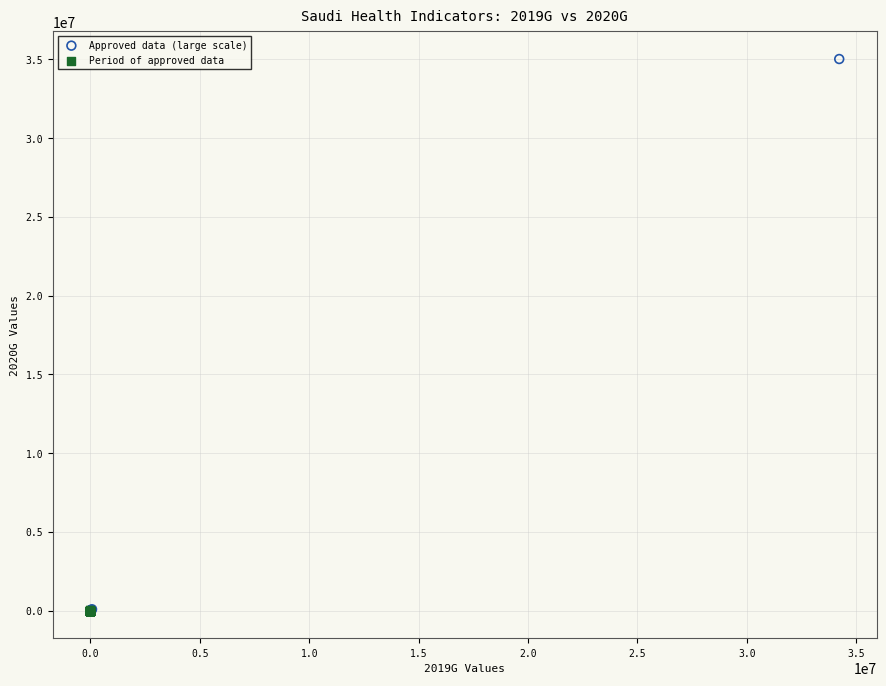

Which series reaches the maximum Y coordinate?

Approved data (large scale)